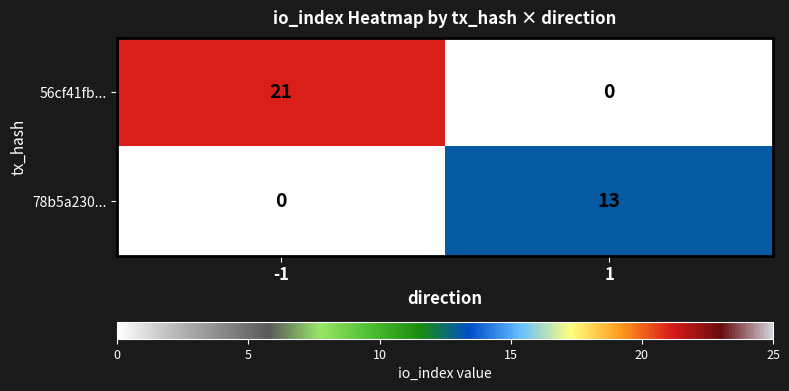

Rank the series at 1 from lowest to highest value.

56cf41fb..., 78b5a230...